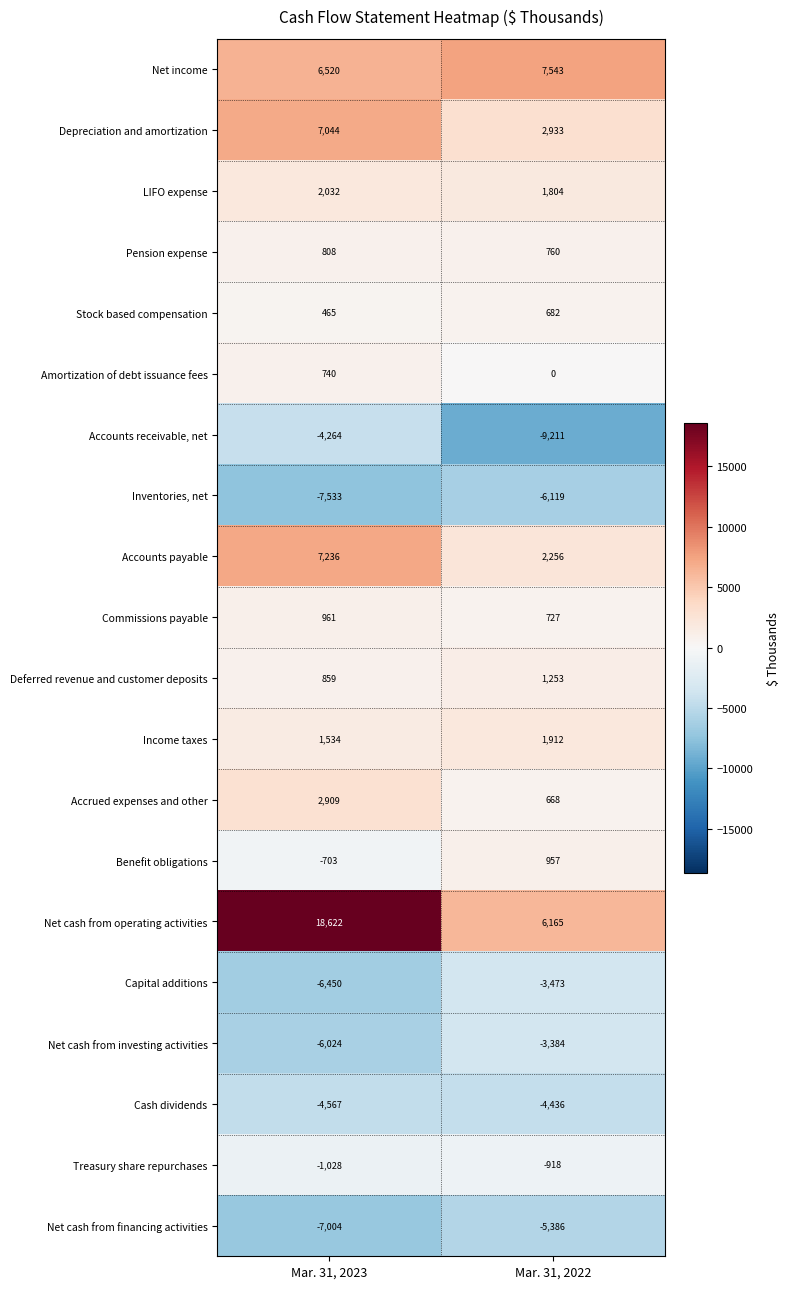

At which category does the chart reach its peak across all series?

Mar. 31, 2023